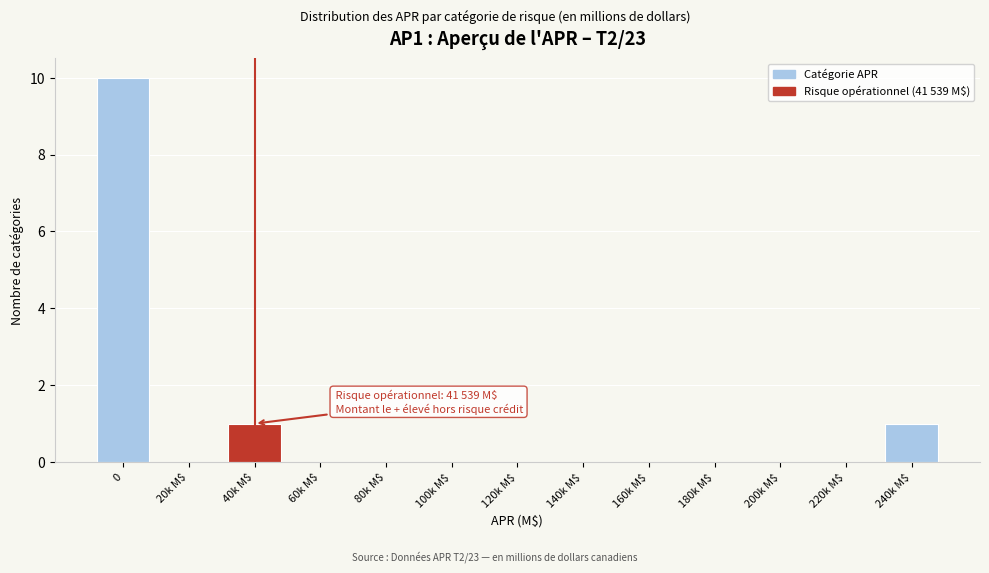

What is the maximum value shown in the chart?

10